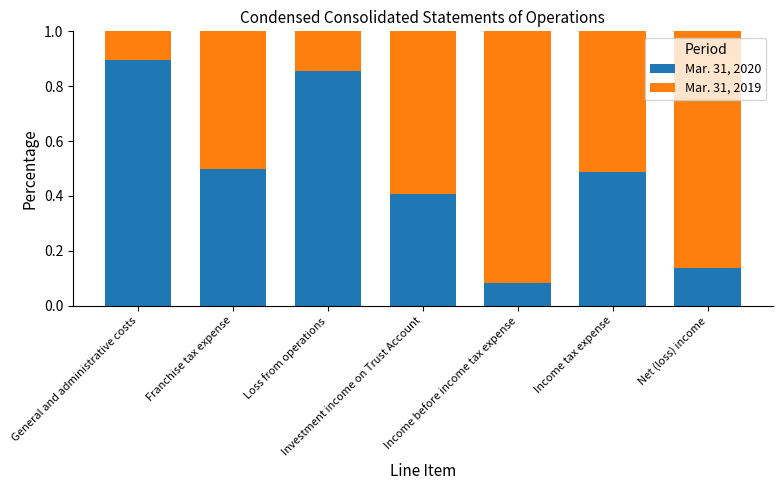

Does the chart contain any negative values?

No